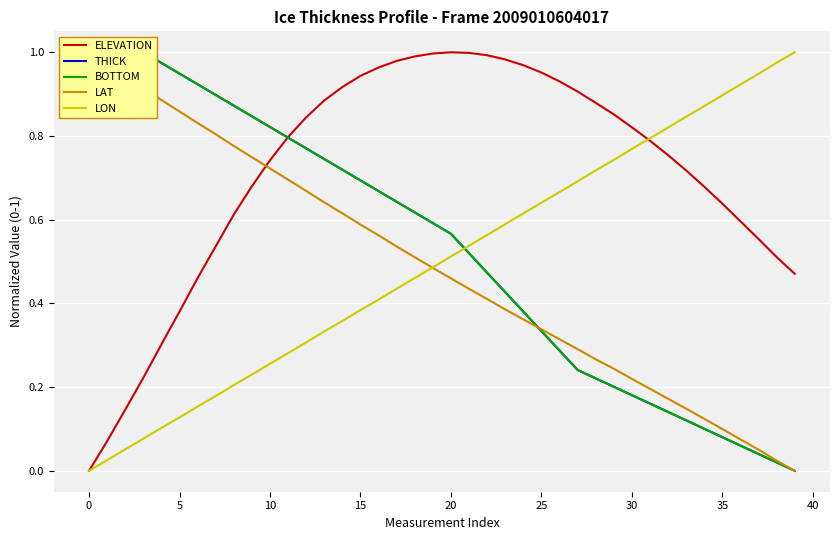

At 31, list the series in order from smallest to largest.

THICK, BOTTOM, LAT, ELEVATION, LON